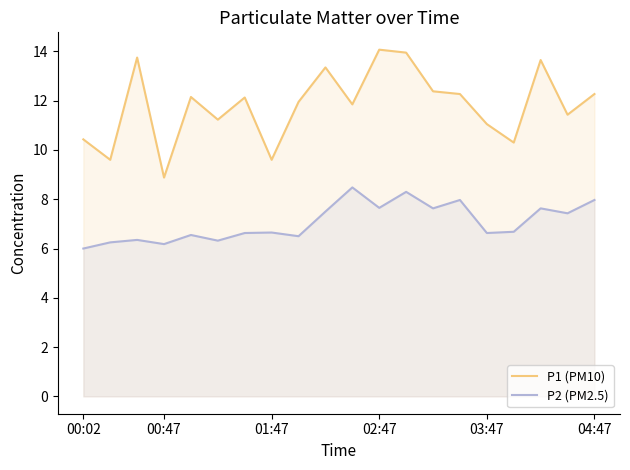

Rank the series at 02:47 from lowest to highest value.

P2 (PM2.5), P1 (PM10)